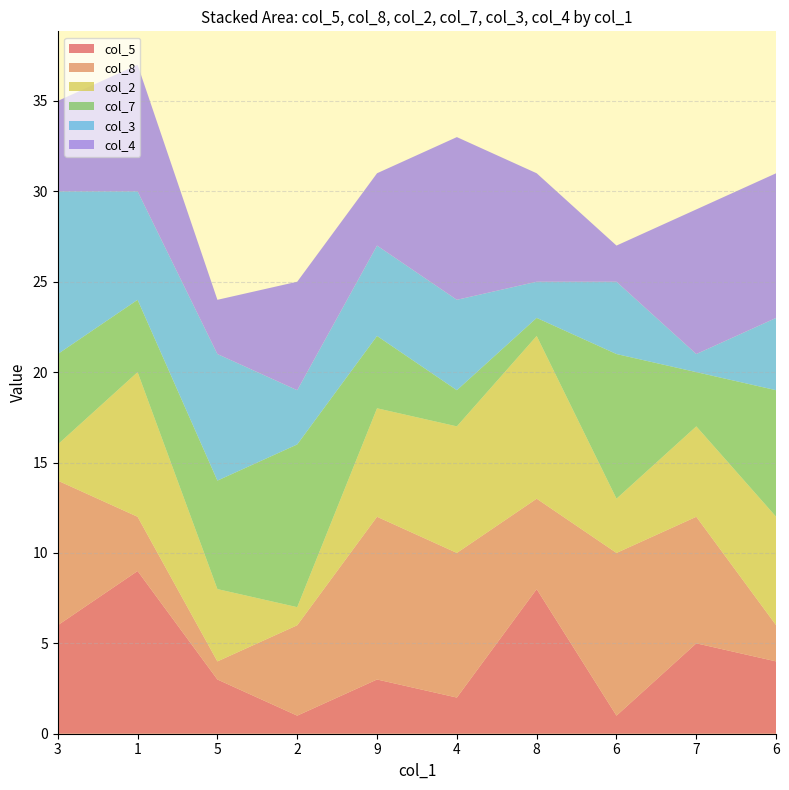

Reading left to right, extract all data points from this chart.

col_5: 3=6	1=9	5=3	2=1	9=3	4=2	8=8	6=1	7=5	6=4
col_8: 3=8	1=3	5=1	2=5	9=9	4=8	8=5	6=9	7=7	6=2
col_2: 3=2	1=8	5=4	2=1	9=6	4=7	8=9	6=3	7=5	6=6
col_7: 3=5	1=4	5=6	2=9	9=4	4=2	8=1	6=8	7=3	6=7
col_3: 3=9	1=6	5=7	2=3	9=5	4=5	8=2	6=4	7=1	6=4
col_4: 3=5	1=7	5=3	2=6	9=4	4=9	8=6	6=2	7=8	6=8